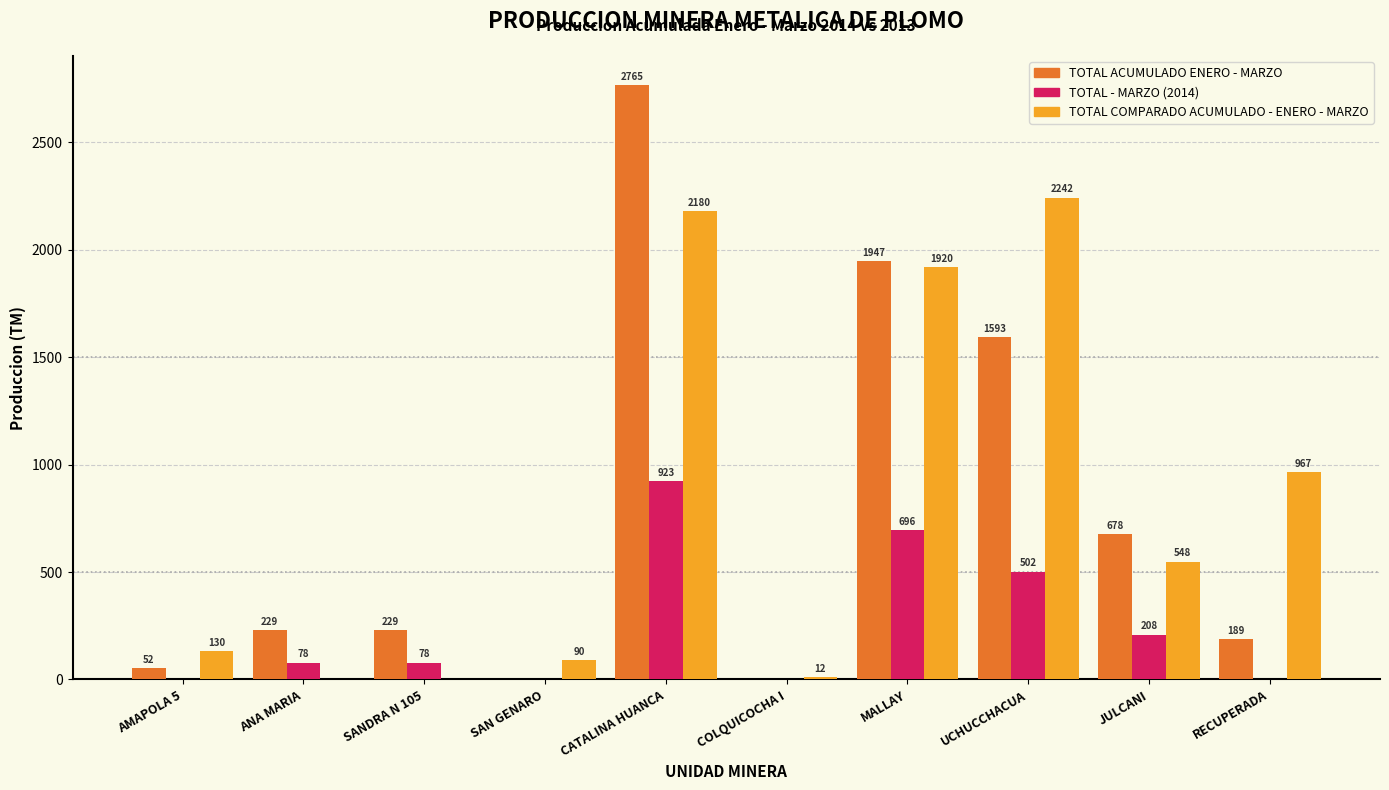

What value does the TOTAL COMPARADO ACUMULADO - ENERO - MARZO series have at RECUPERADA?

966.5